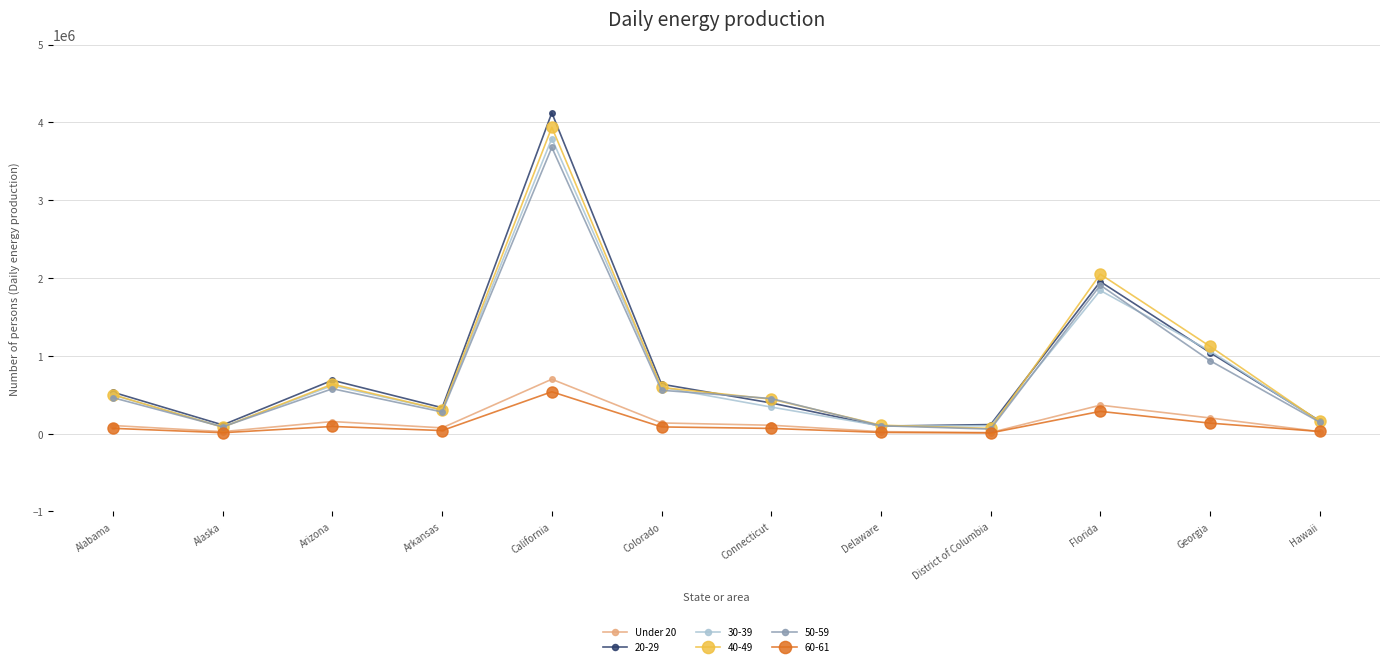

Which label corresponds to the largest value in the chart?

California